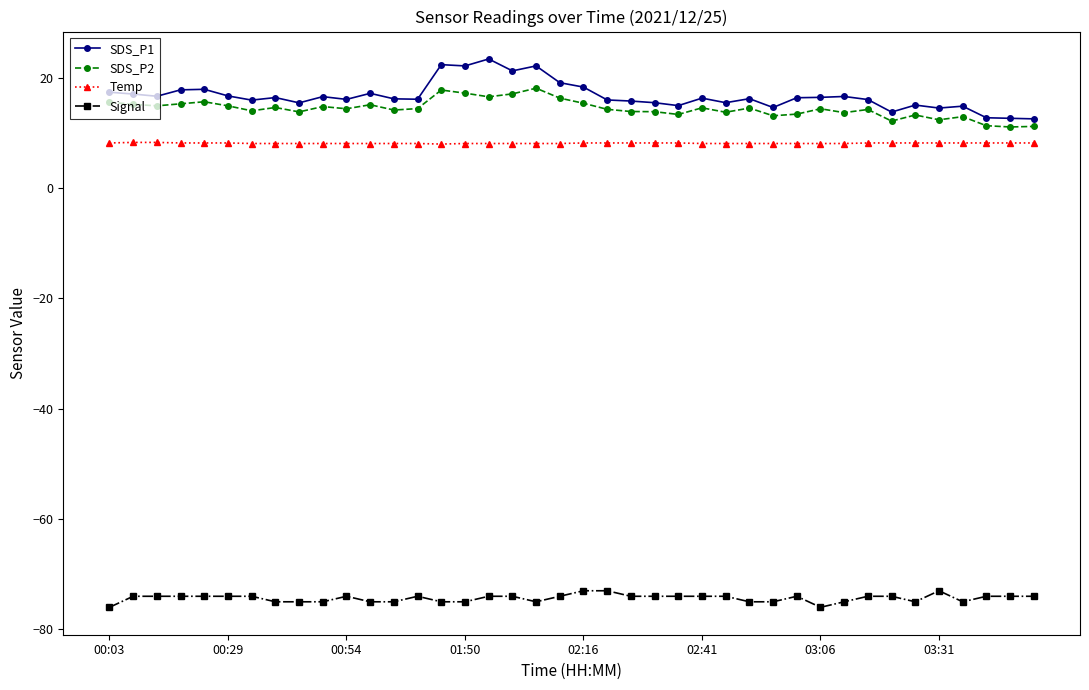

What is the sum of all Signal values?

-2974.0